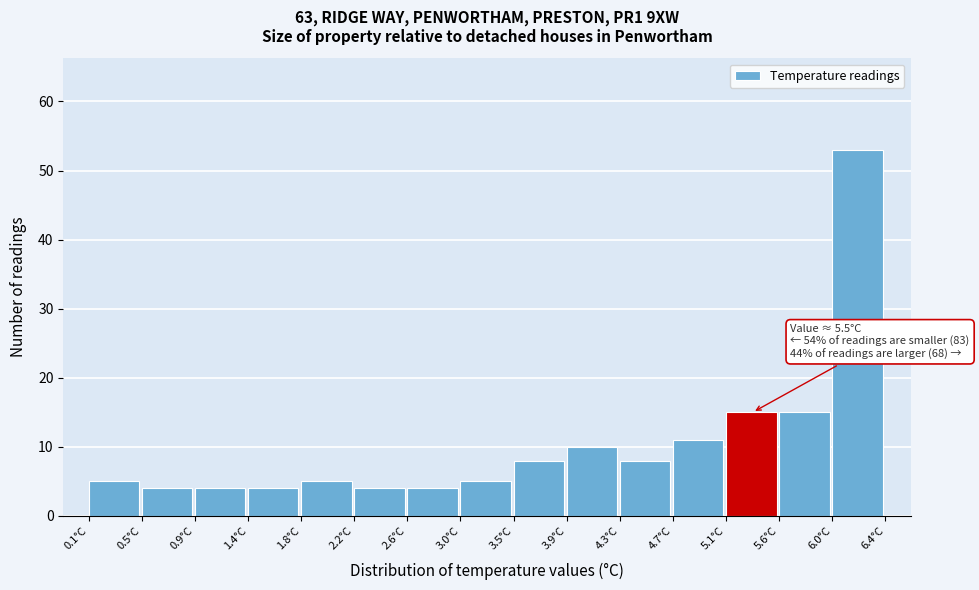

Which range on the x-axis has the tallest bar?

6.00 to 6.40